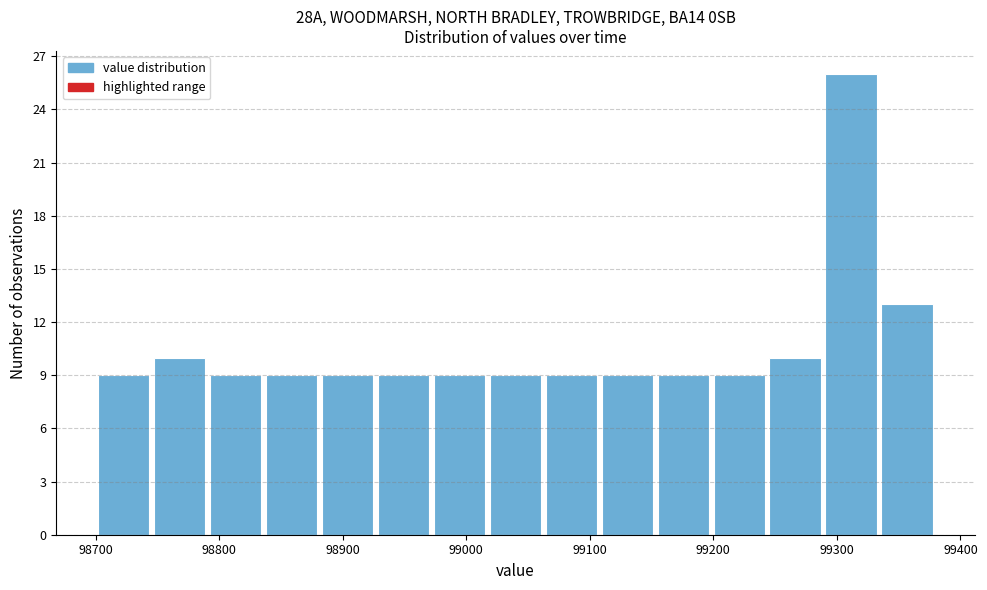

Reading left to right, list every bar in this chart as the range it spans on the x-axis followed by its height. Neither the bar edges nor the heights are printed on the chart, so give them approximately, as read against the axes.

98700 to 98750: 9
98750 to 98790: 10
98790 to 98840: 9
98840 to 98880: 9
98880 to 98930: 9
98930 to 98970: 9
98970 to 99020: 9
99020 to 99060: 9
99060 to 99110: 9
99110 to 99150: 9
99150 to 99200: 9
99200 to 99240: 9
99240 to 99290: 10
99290 to 99330: 26
99330 to 99380: 13